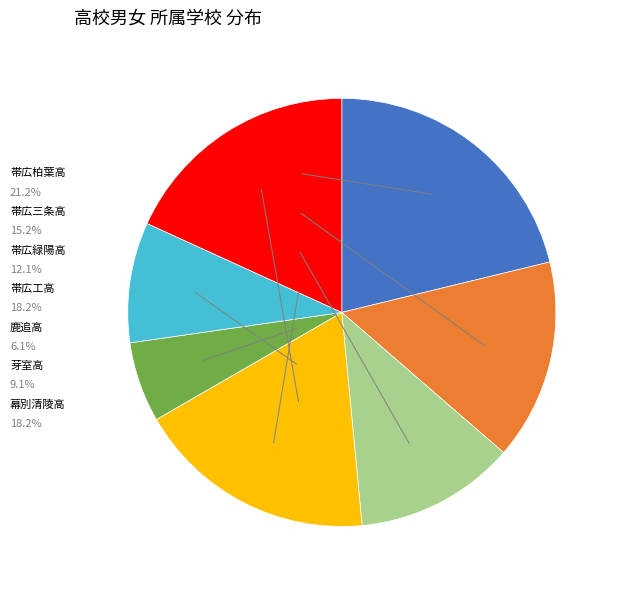

Count the number of slices in the pie.

7